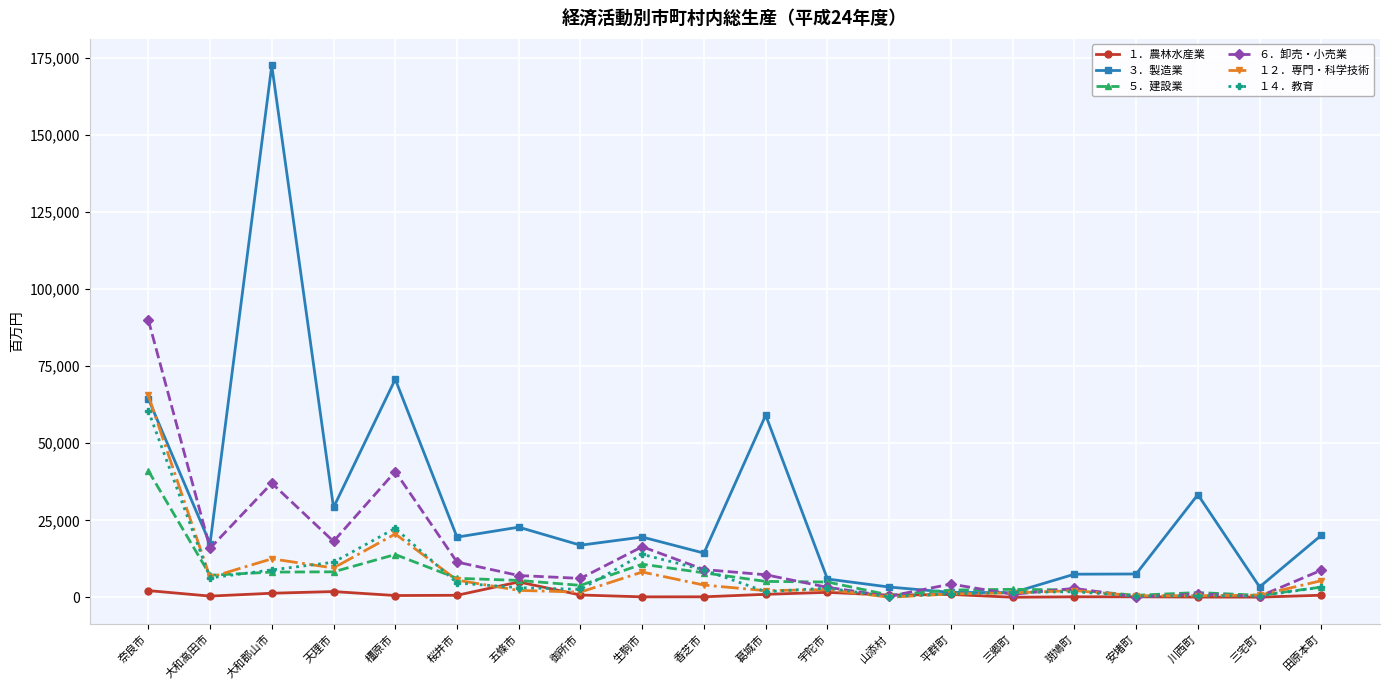

True or false: １２．専門・科学技術 and １４．教育 cross at least once.

True